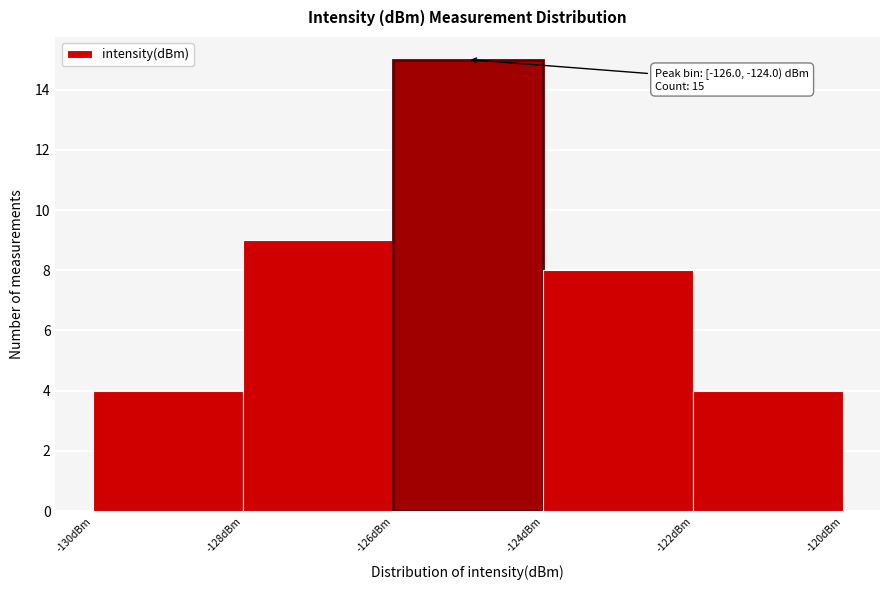

Over which range of the x-axis is the bar tallest?

-126 to -124